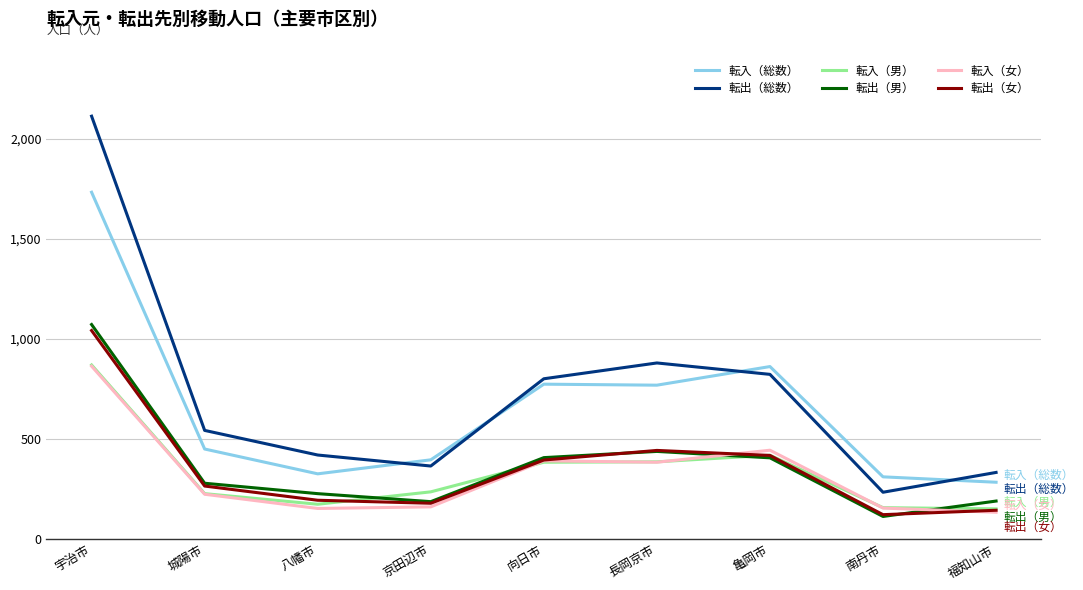

The value of 転出（男） at 亀岡市 is 549. True or false?

False